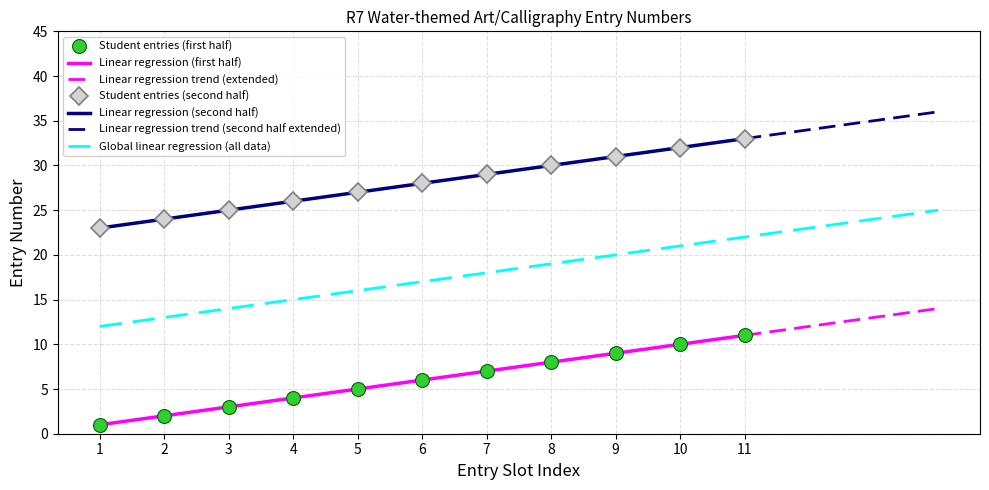

True or false: Student entries (first half) has more than 1 points higher than both neighbors.

False